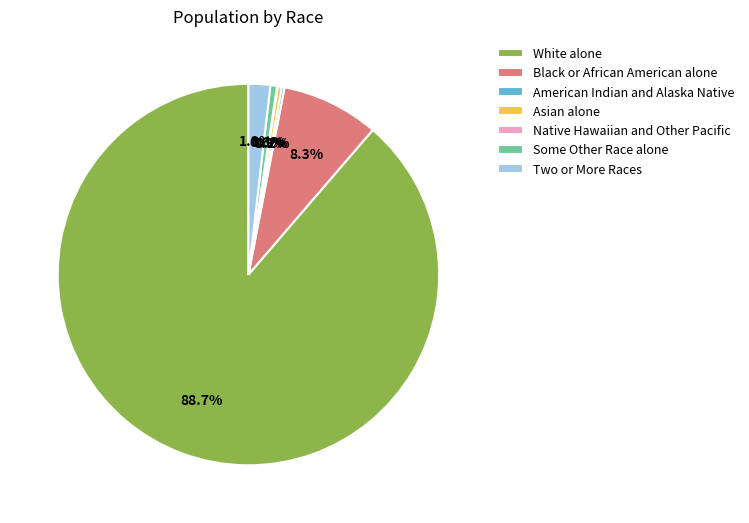

What percentage is NOT represented by Two or More Races?

98.2%